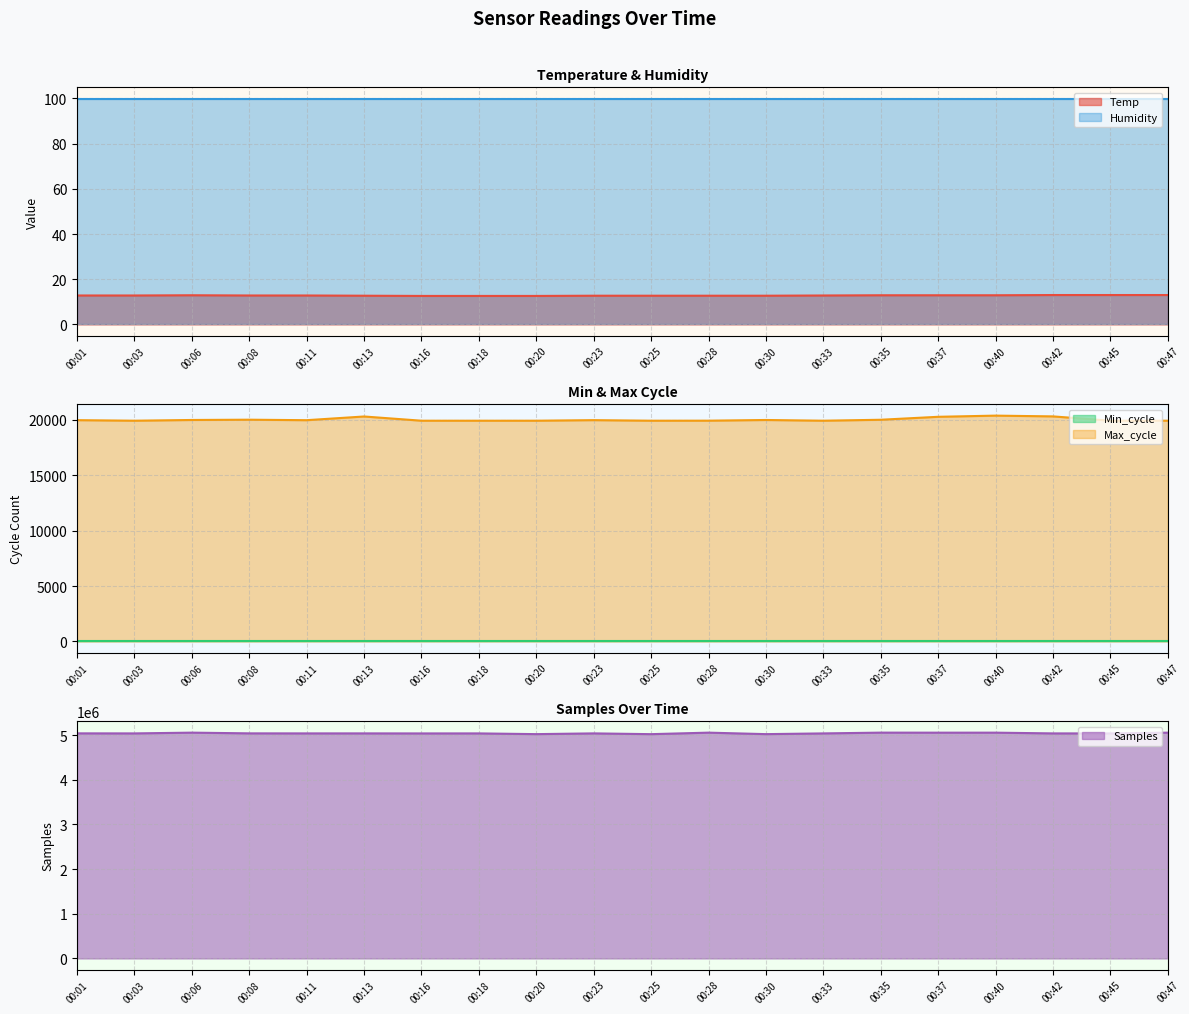

At which category is the sum across all series the highest?

00:35